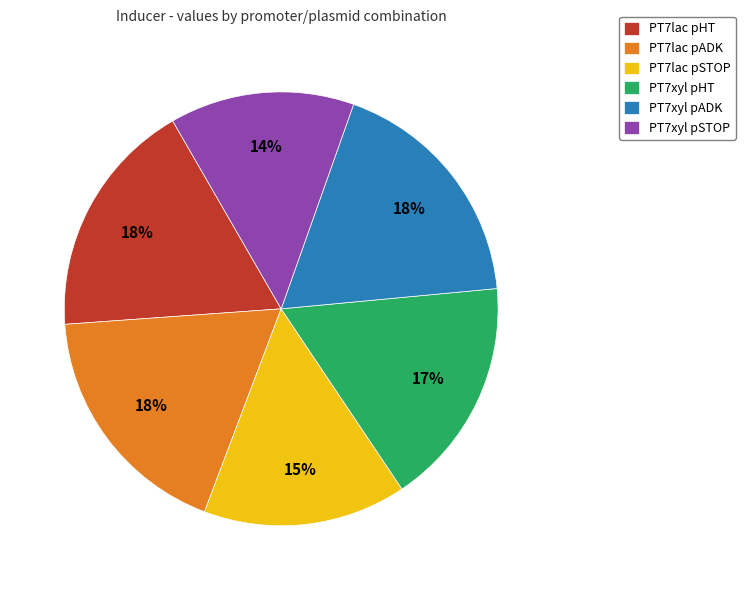

Does PT7xyl pHT account for over 50% of the chart?

No